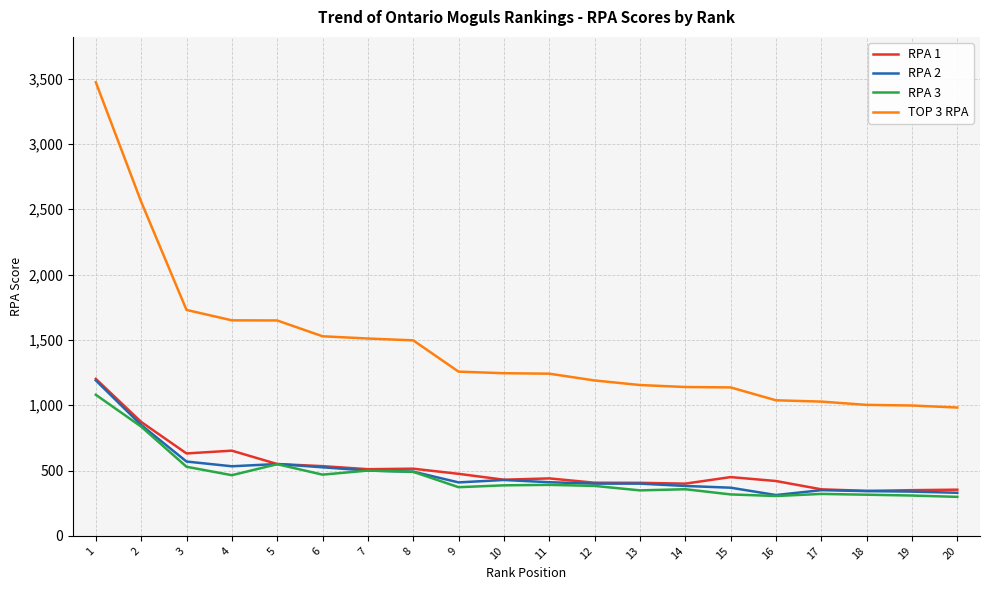

Does the chart have visible grid lines?

Yes